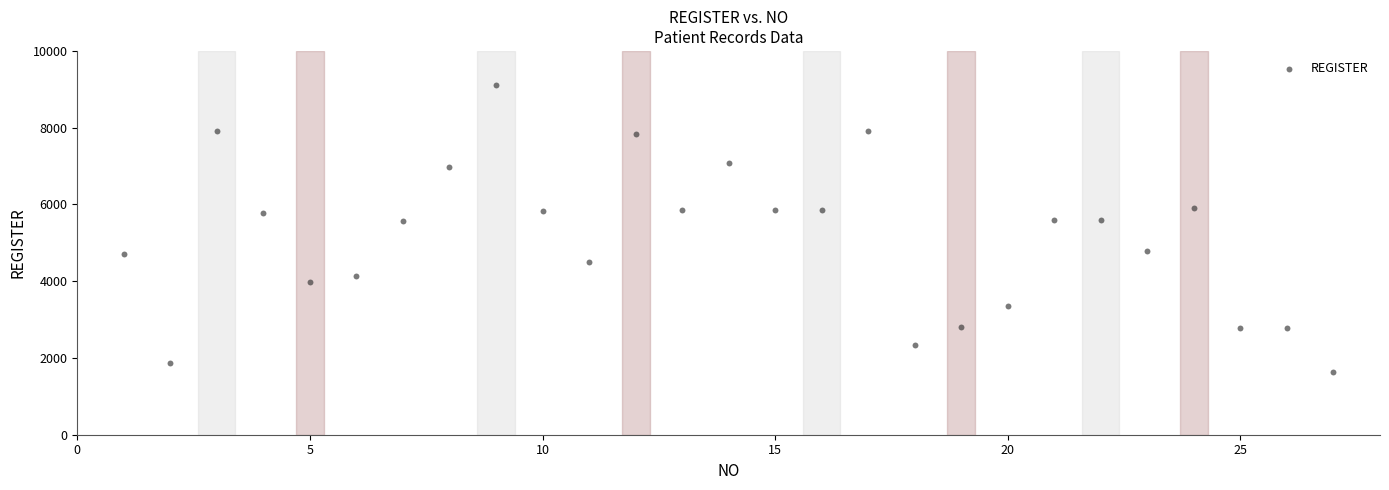

What is the range of Y values (max minus min)?

7476